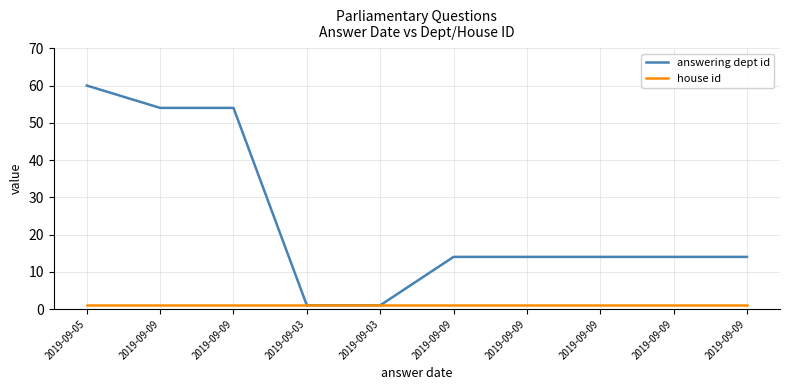

True or false: answering dept id has more than 2 points higher than both neighbors.

False